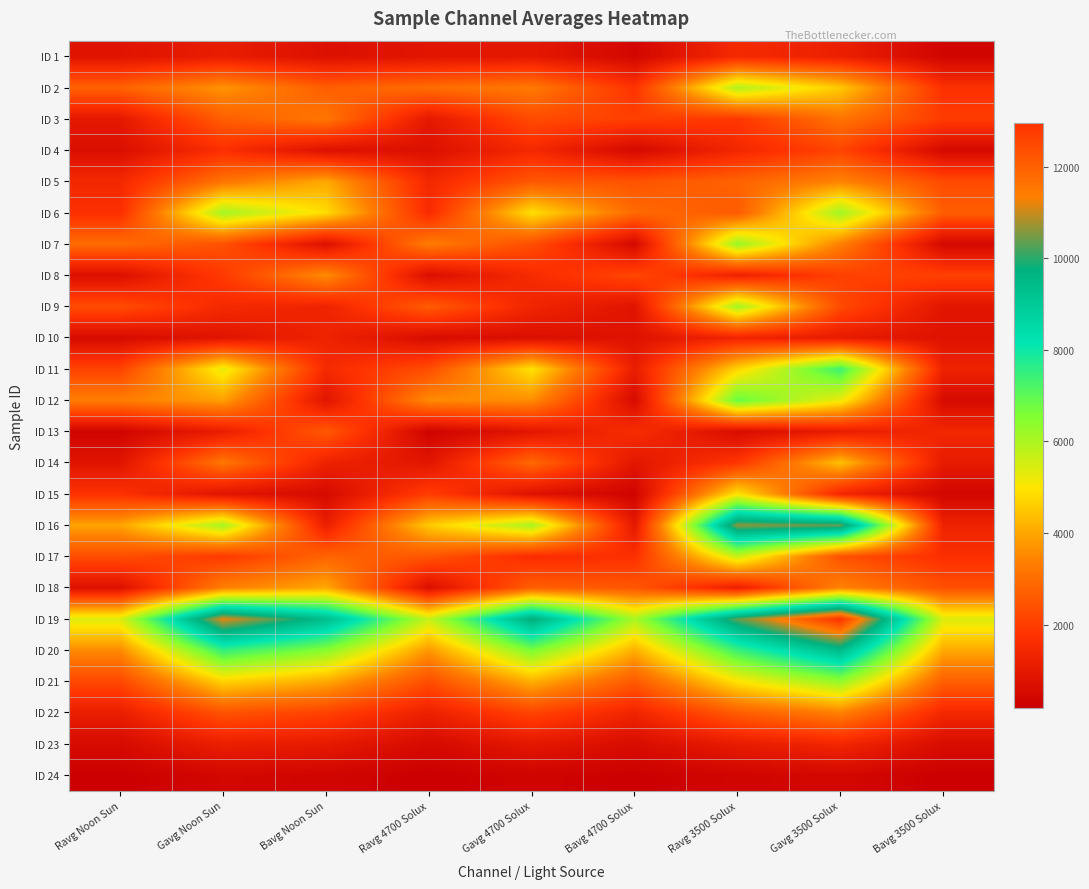

What is the total value across all series at Gavg 3500 Solux?

99130.7